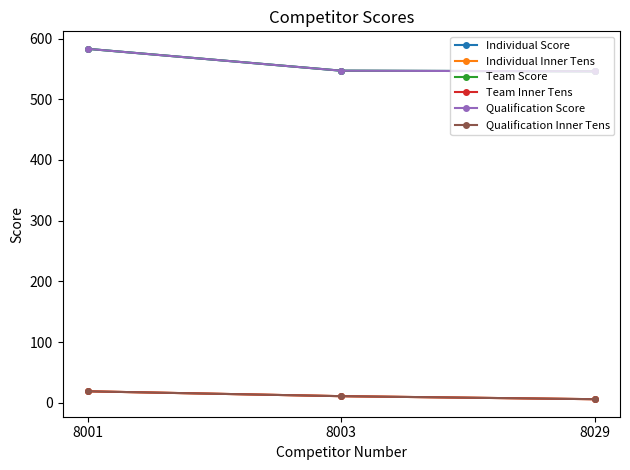

What is the difference between the maximum and minimum values in the Team Score series?

37